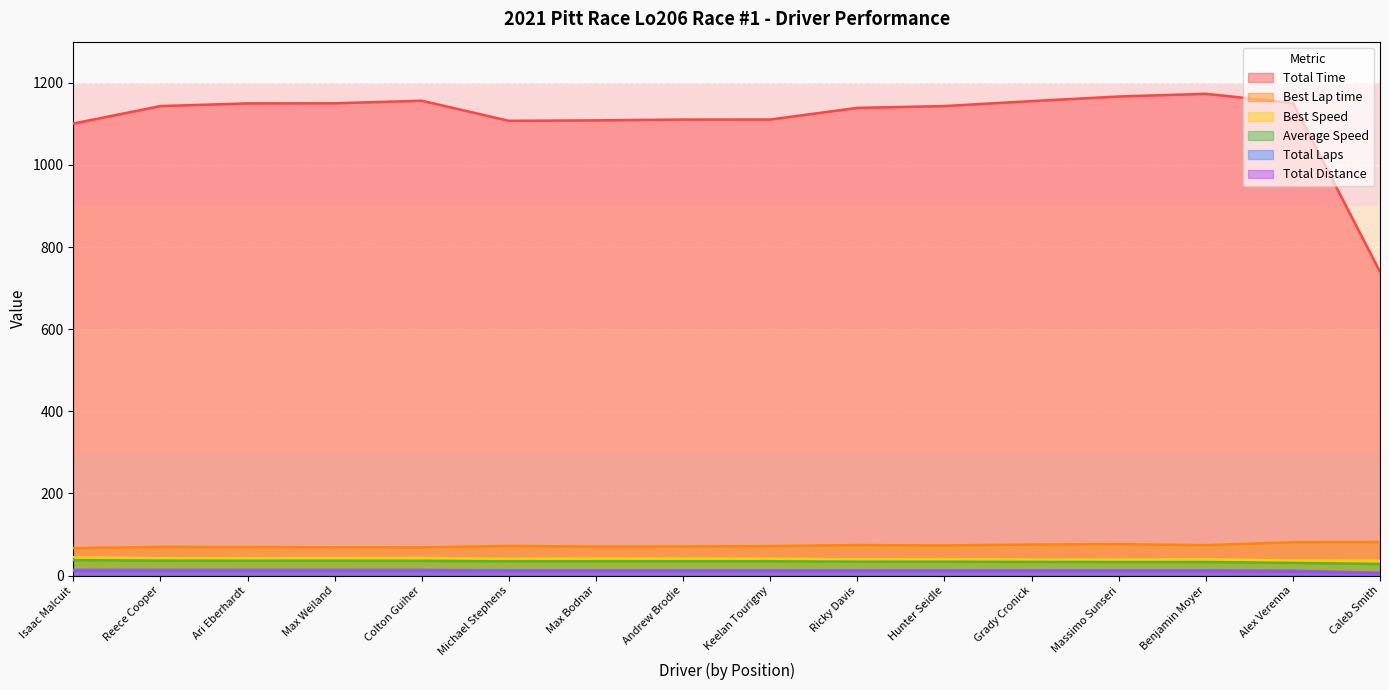

At which category does the chart reach its peak across all series?

Benjamin Moyer